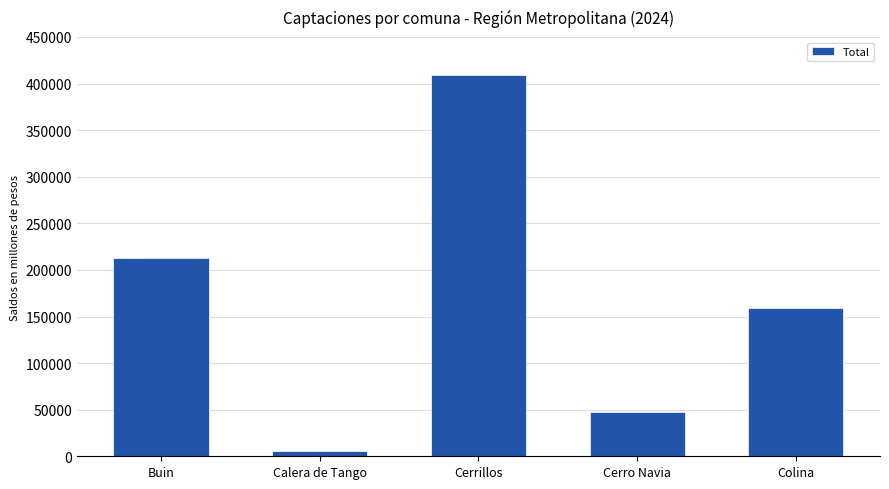

Reading left to right, what are all the values shown in this chart?

212622.3	5742.9	408920.6	47119.5	159261.6